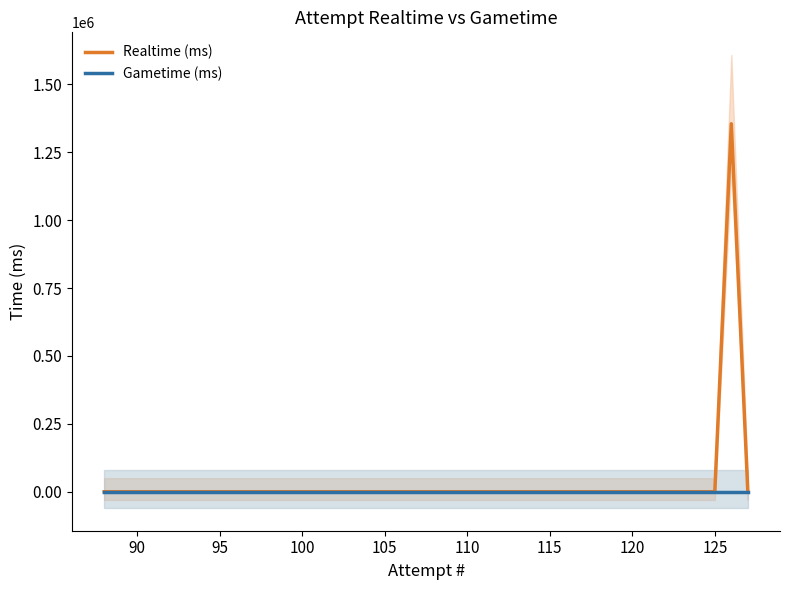

In Realtime (ms), how many points are higher than both neighbors (excluding endpoints)?

1